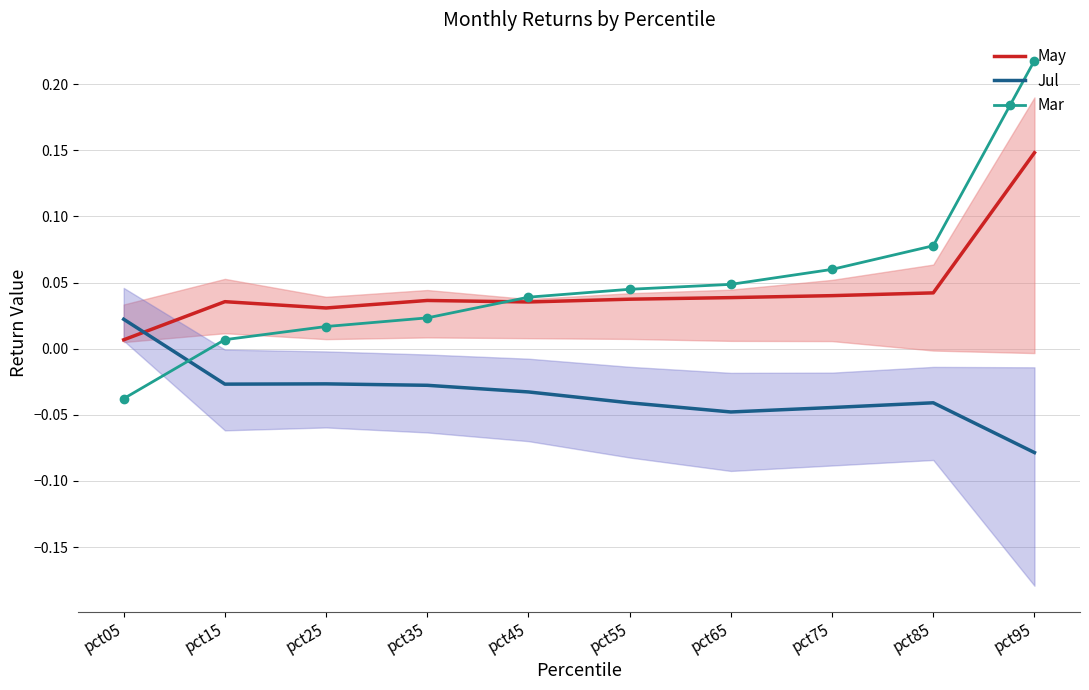

The May series shows 0.0 at pct85. True or false?

False